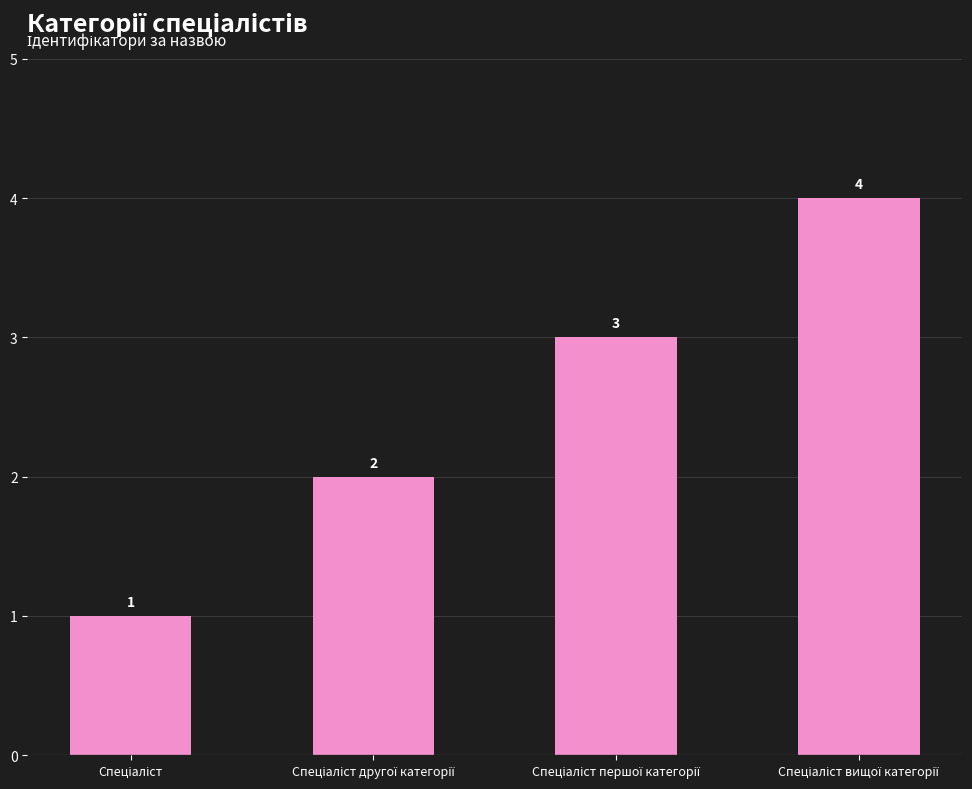

How many values are between 2 and 4?

3